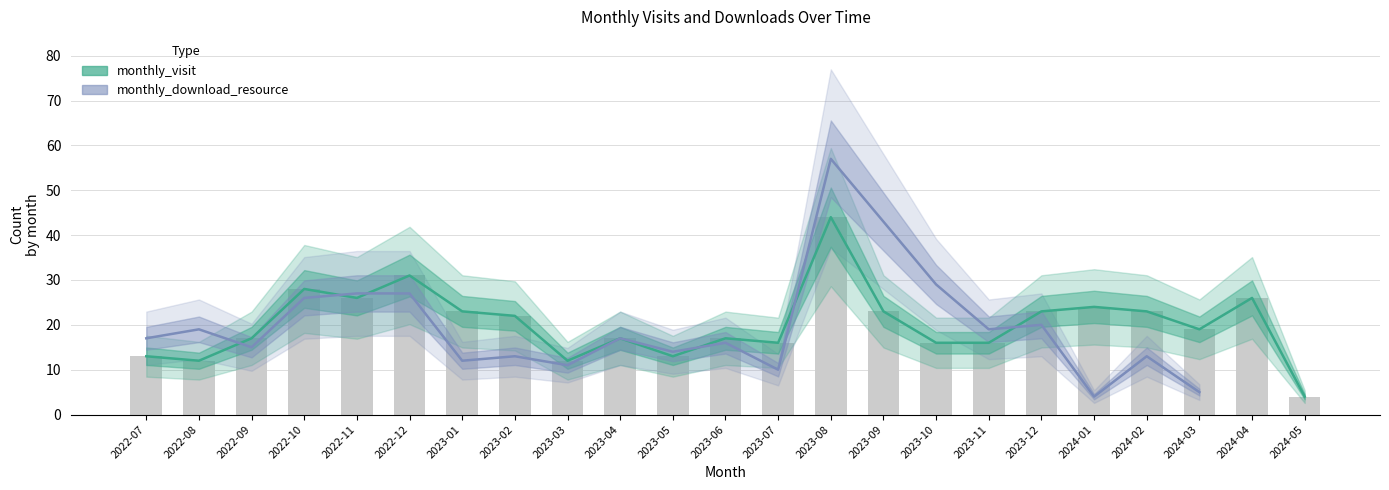

Are the bars grouped side by side (vs. stacked)?

No